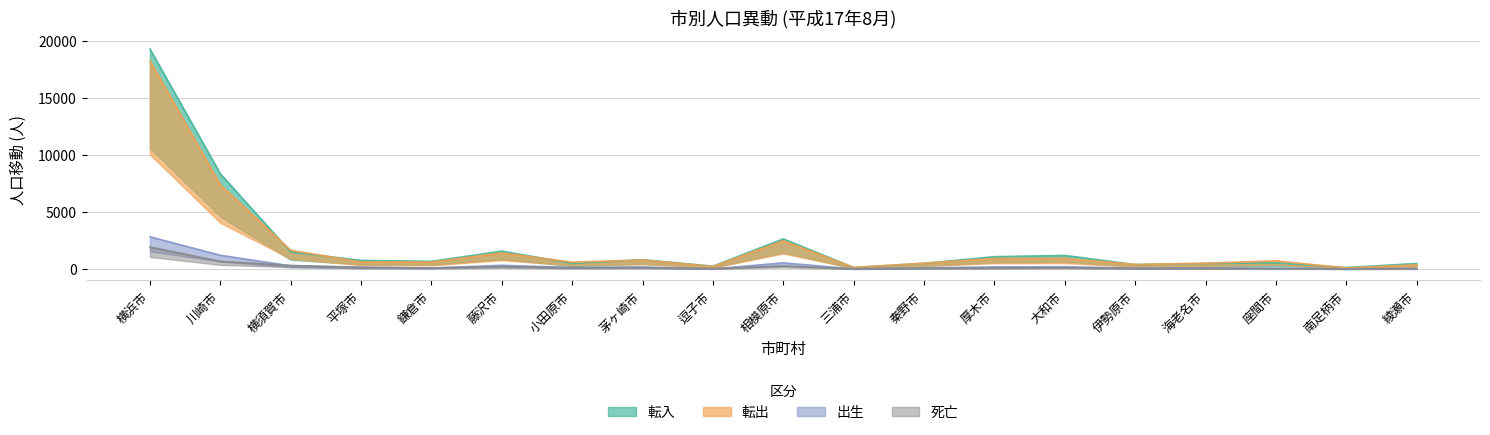

In 出生, how many points are higher than both neighbors (excluding endpoints)?

5